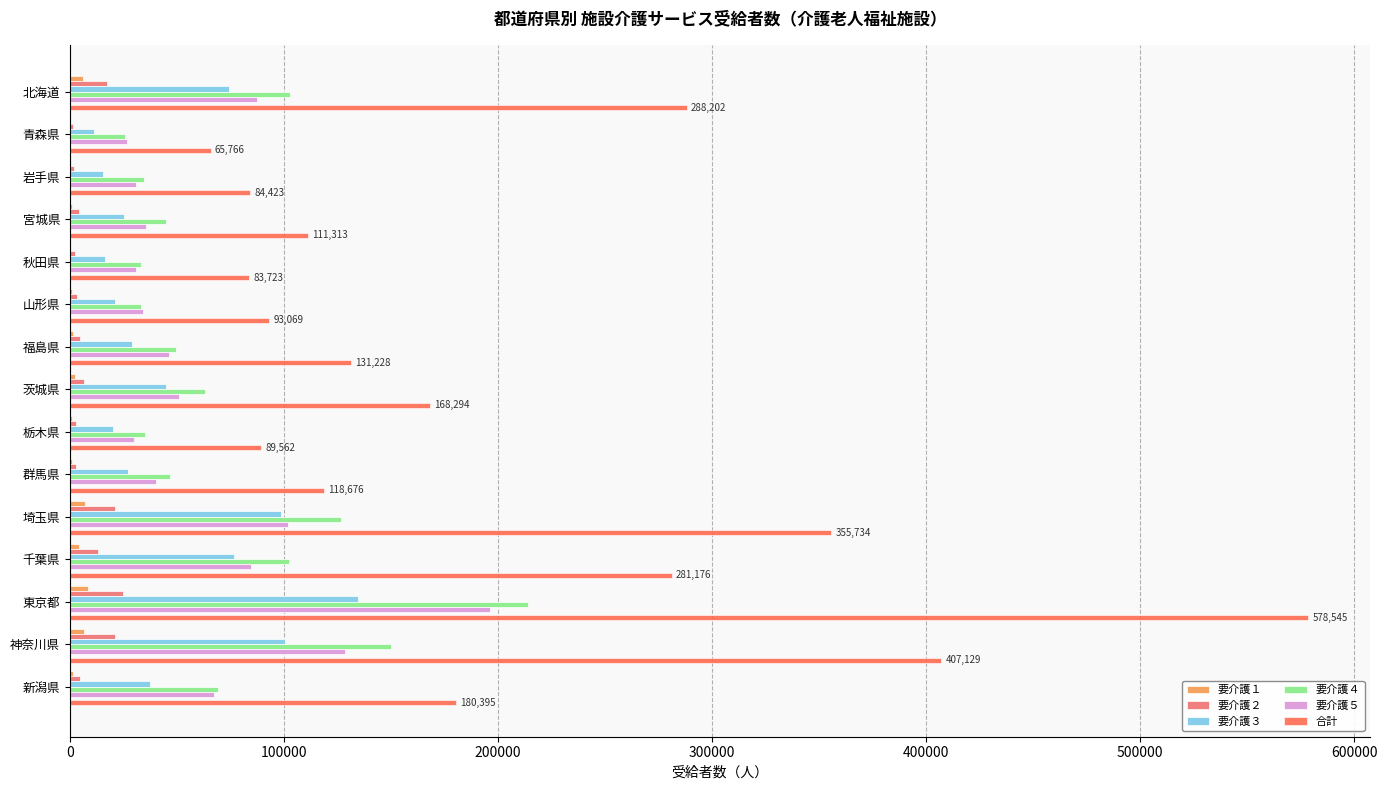

Is it true that 要介護４ equals 47028 at 群馬県?

True